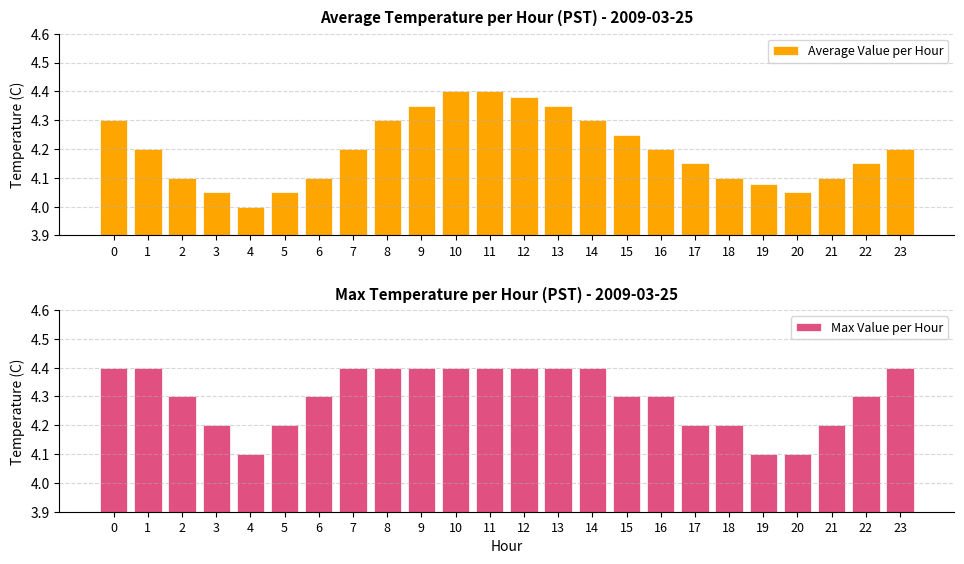

At how many categories does at least one series exceed 4?

24